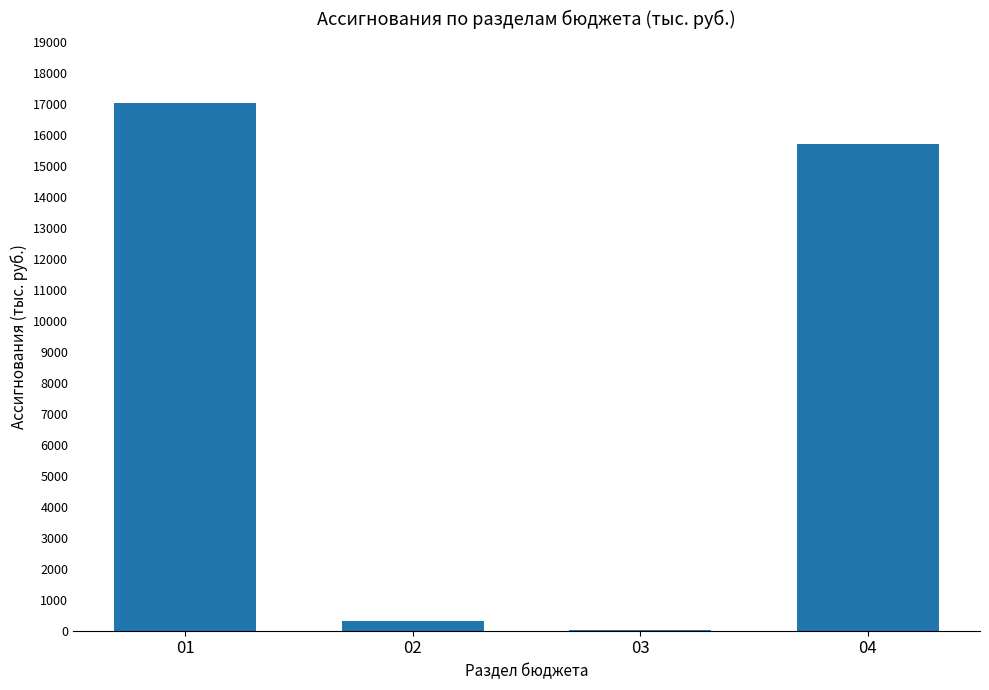

What is the maximum value shown in the chart?

17015.0